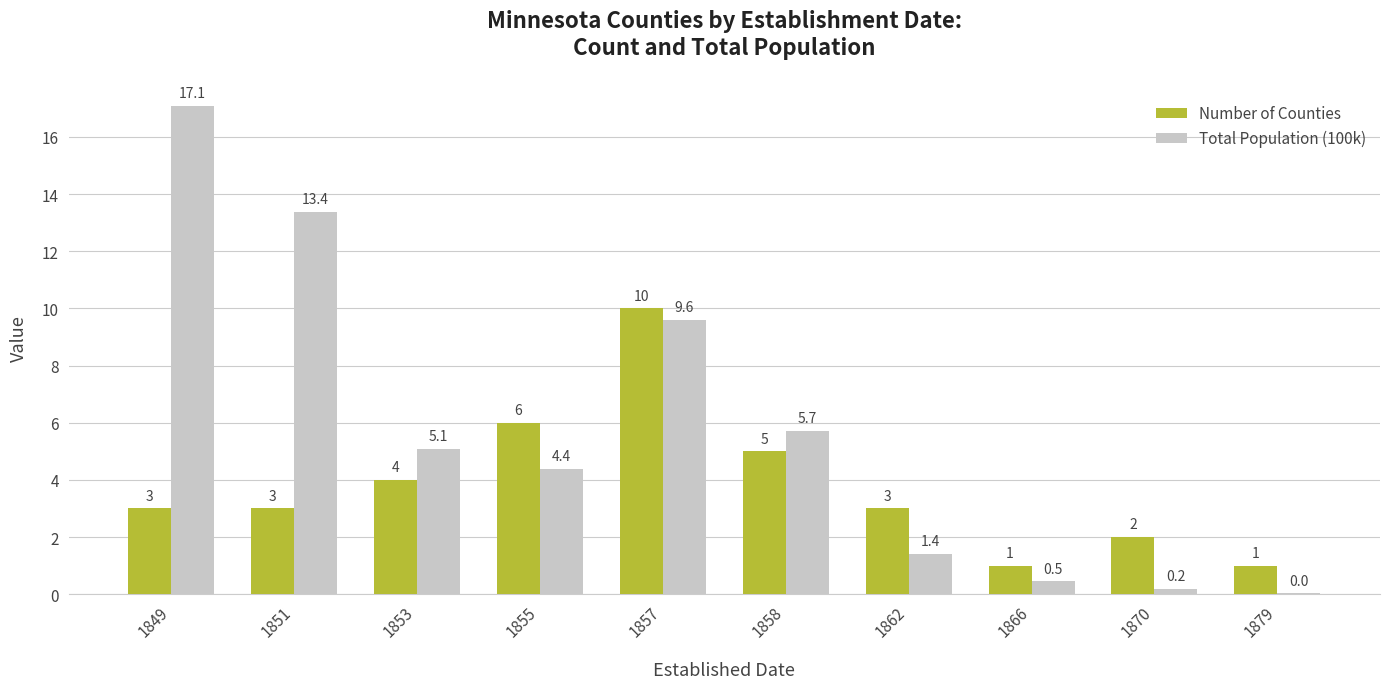

At which label does Total Population (100k) reach its peak?

1849